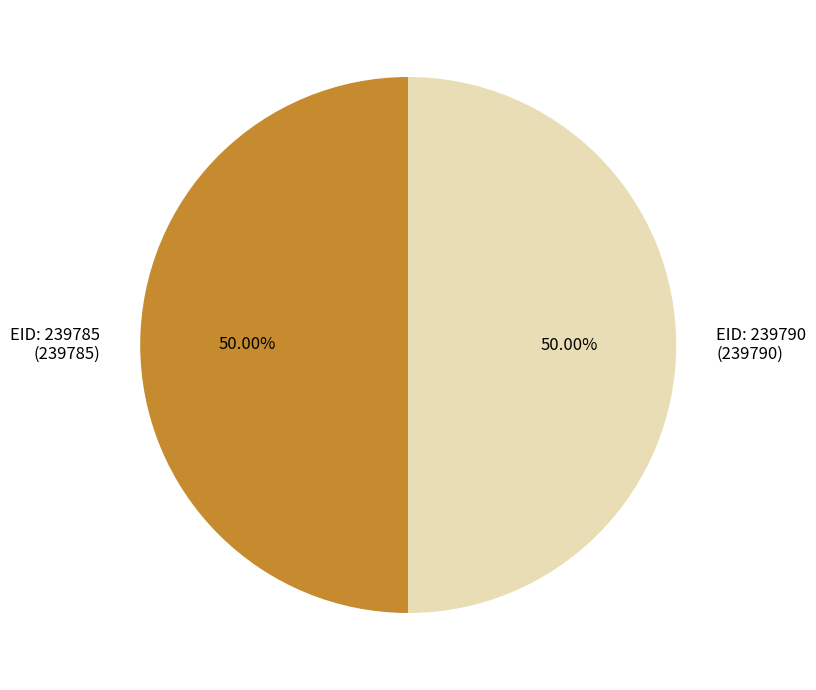

Do EID: 239790 (239790) and EID: 239785 (239785) together represent more than half of the pie?

Yes